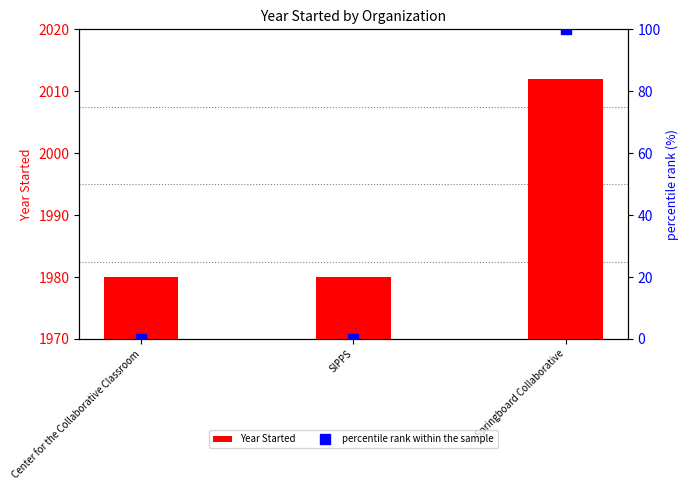

Reading left to right, what are all the values shown in this chart?

Year Started: Center for the Collaborative Classroom=1980	SIPPS=1980	Springboard Collaborative=2012
percentile rank within the sample: Center for the Collaborative Classroom=0	SIPPS=0	Springboard Collaborative=100